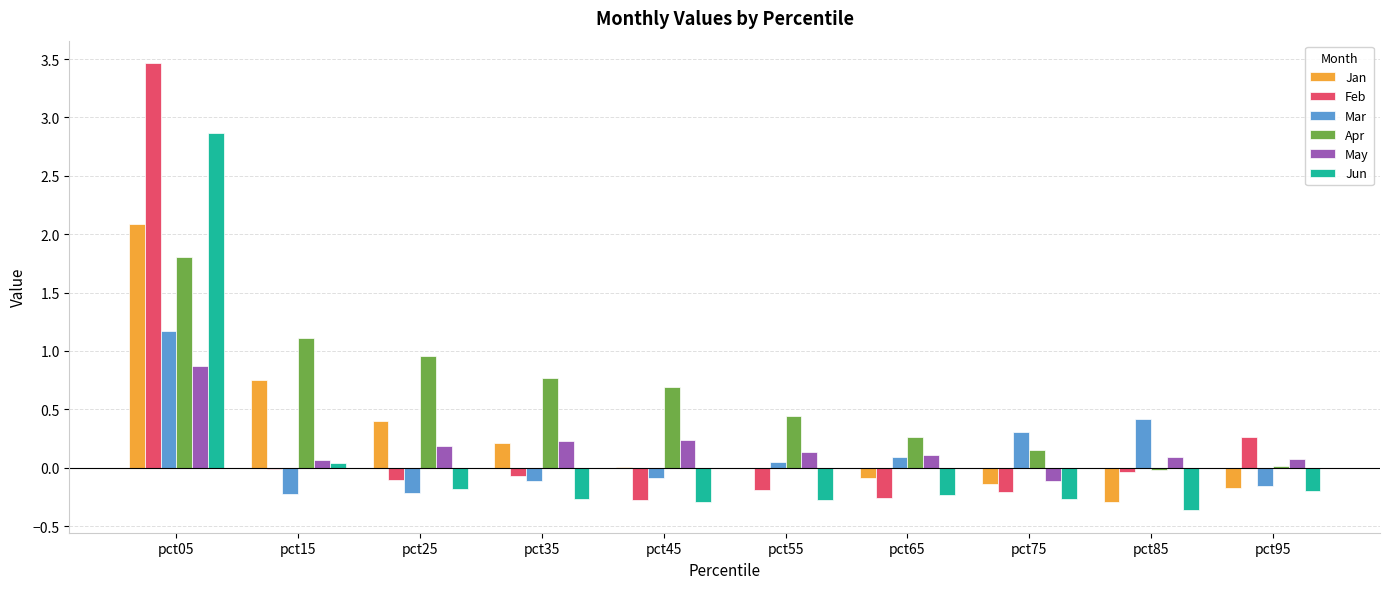

What is the maximum value for Jan?

2.1